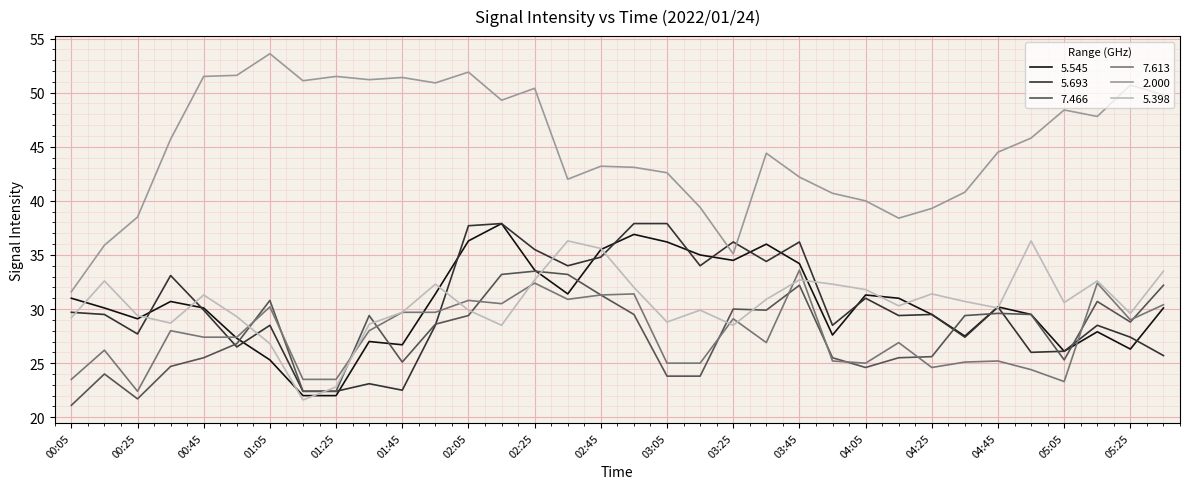

What is the greatest value displayed?

53.6